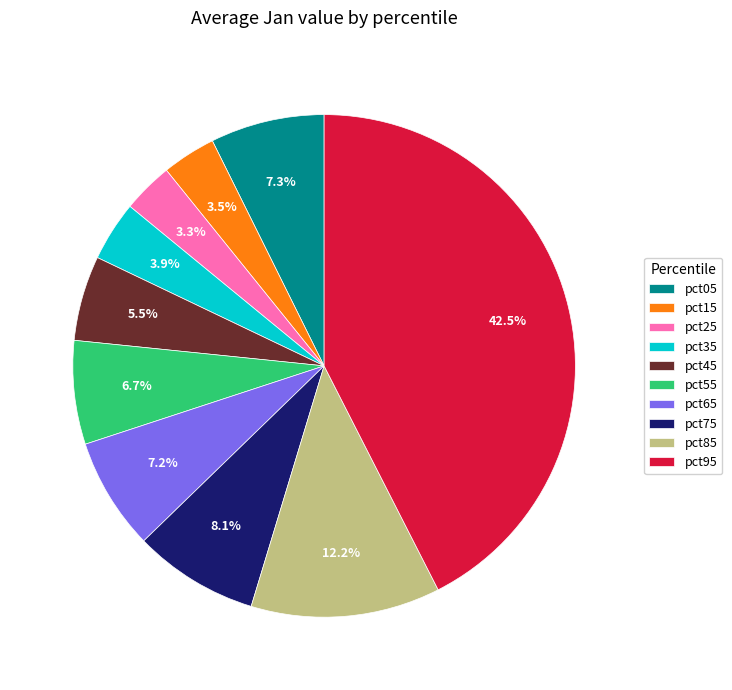

How many segments does this pie chart have?

10